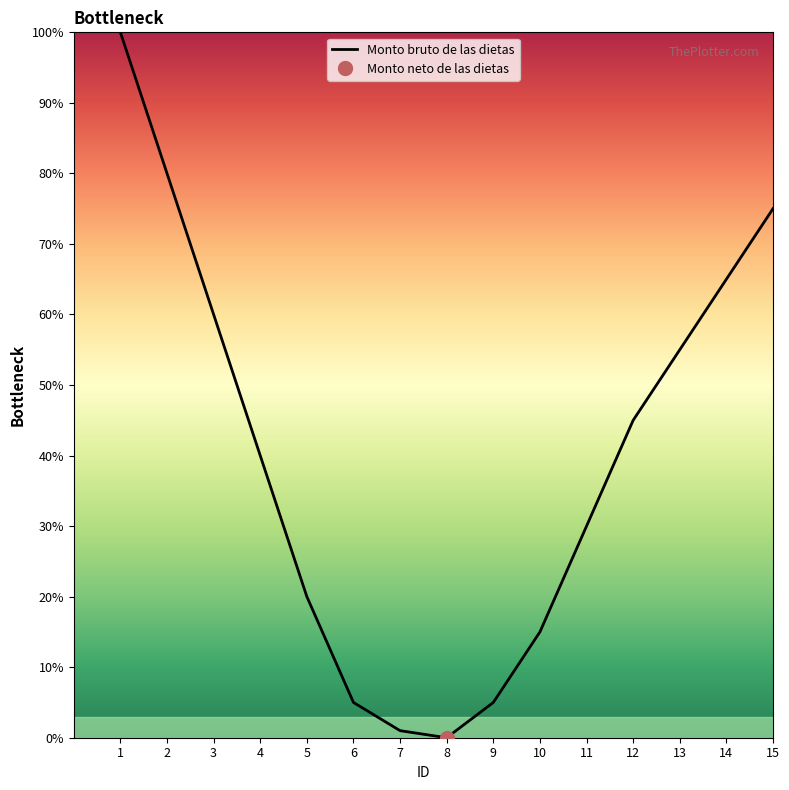

The chart shows a value of 1 at 7. True or false?

True